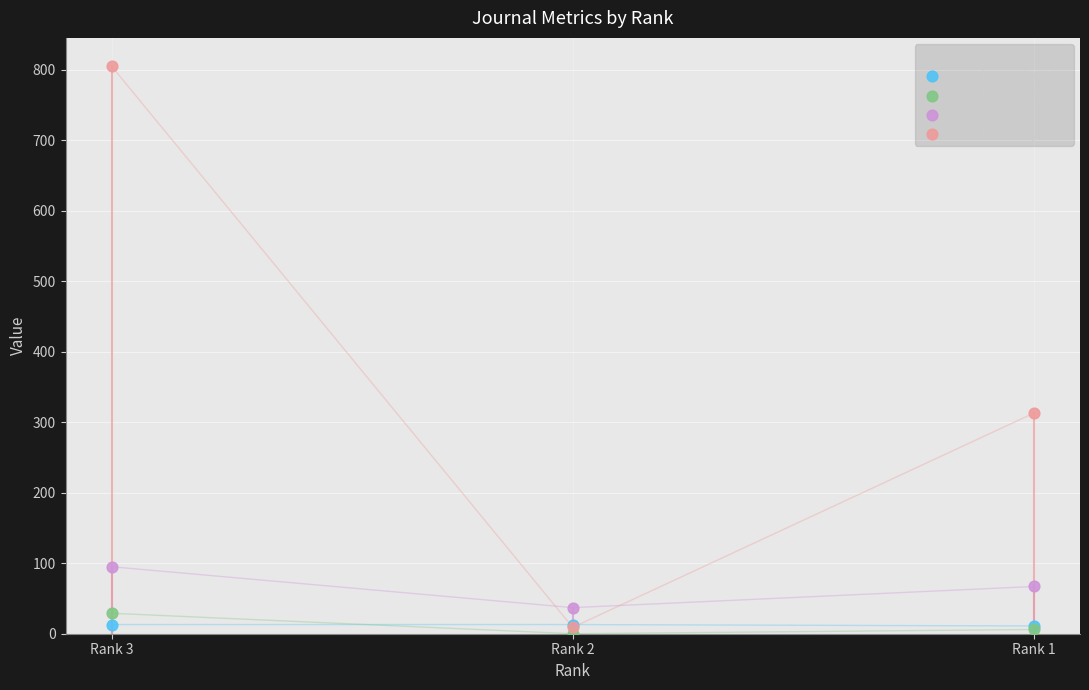

What are all the series names shown in the legend?

Total Docs. (2023), Total Docs. (3years), Total Refs., Total Cites (3years)